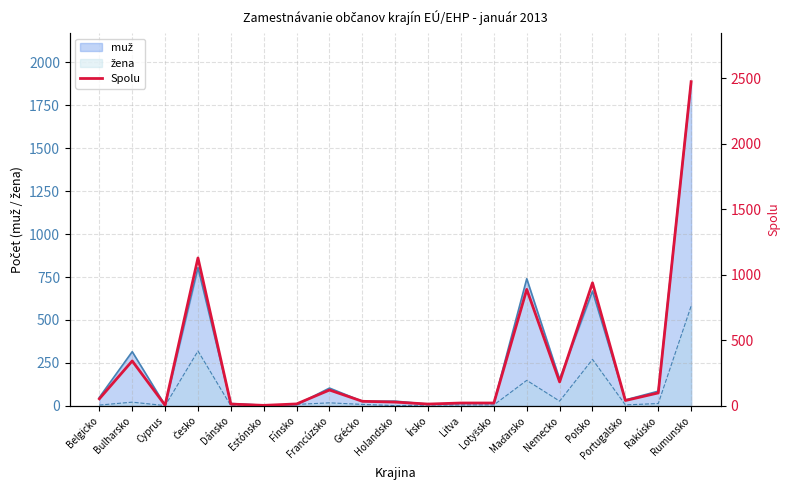

What value does the data have at Fínsko?

14